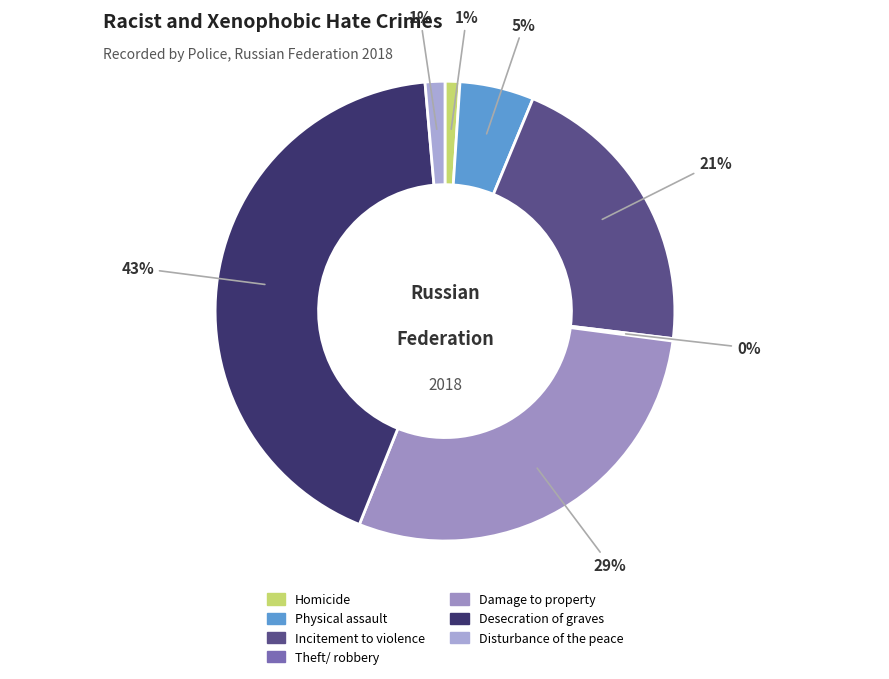

How many slices are in this pie chart?

7